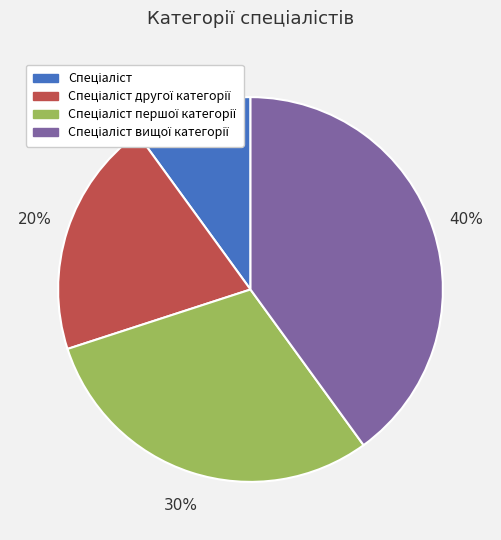

To the nearest percent, what is the difference between the largest and smallest slice percentages?

30%